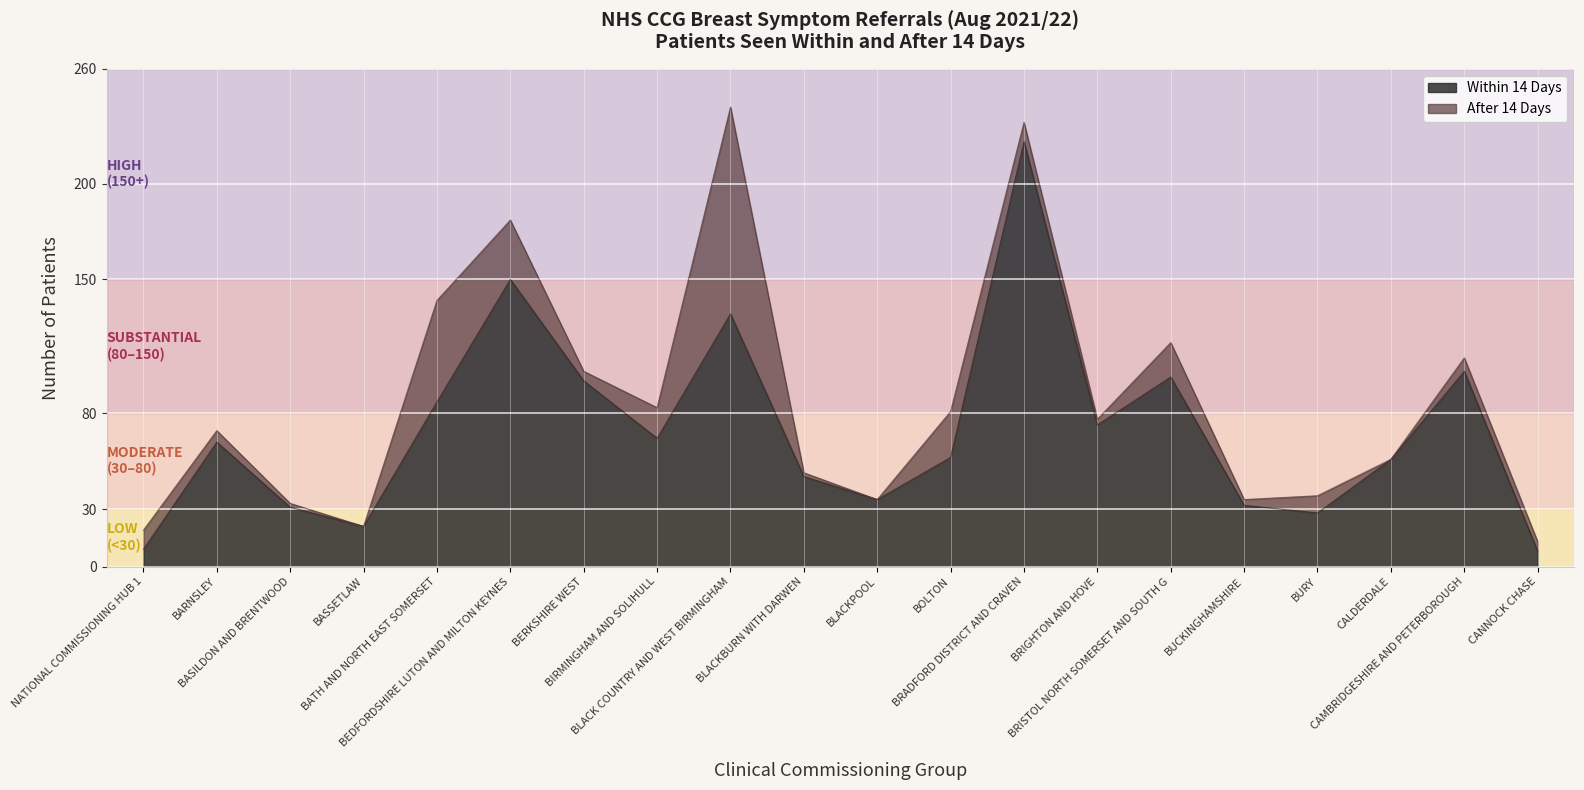

What is the sum of all within_14 values?

1418